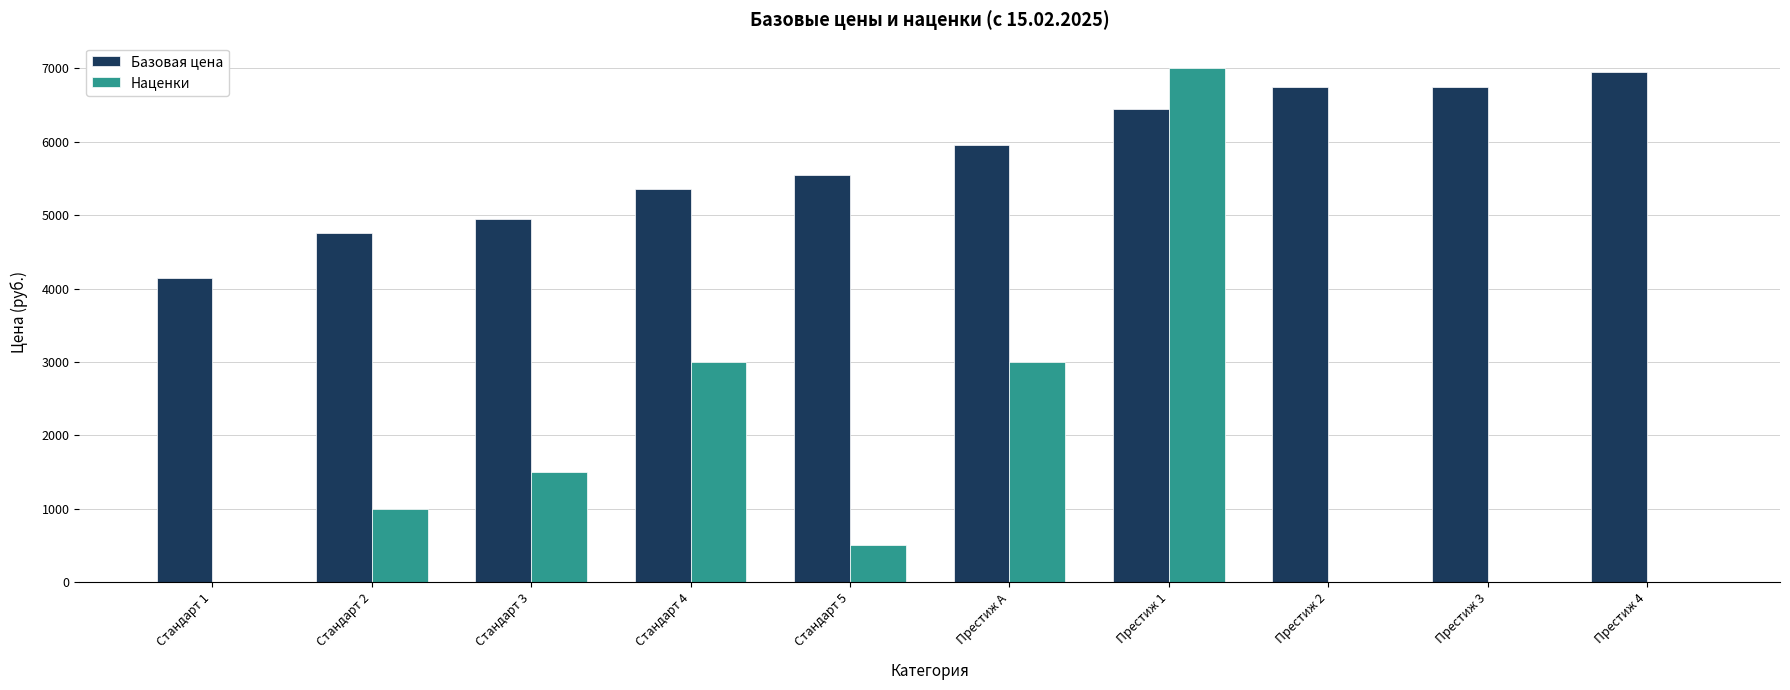

What is the difference between the Базовая цена values at Престиж 1 and Престиж А?

500